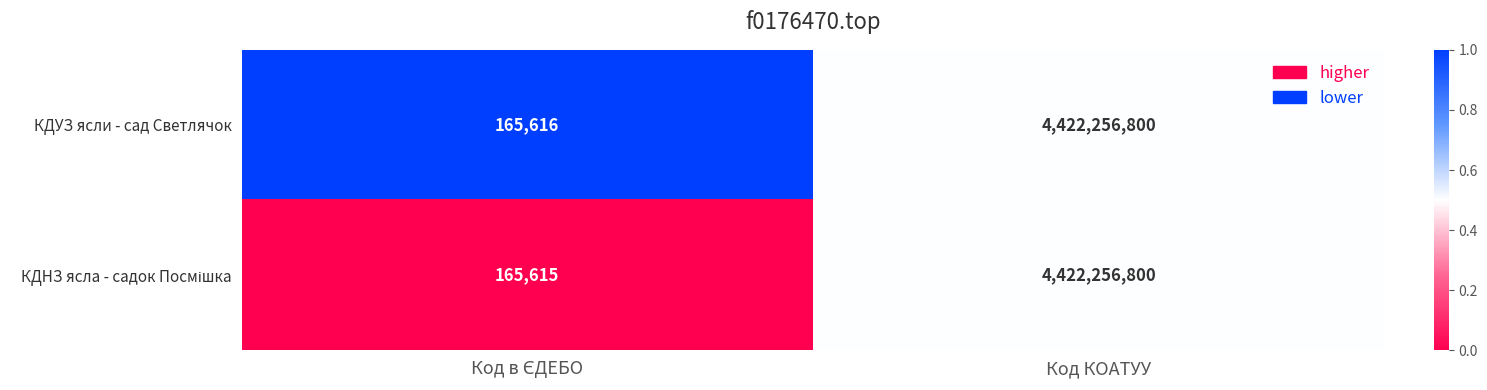

What is the approximate value of КДУЗ ясли - сад Светлячок at Код КОАТУУ, to the nearest 100?

4422256800